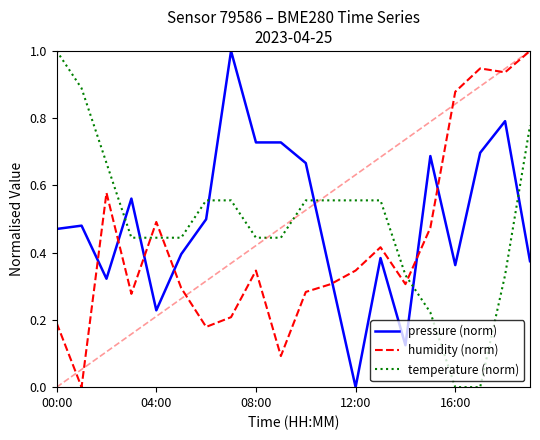

Which series has the largest total across all categories?

pressure (norm)